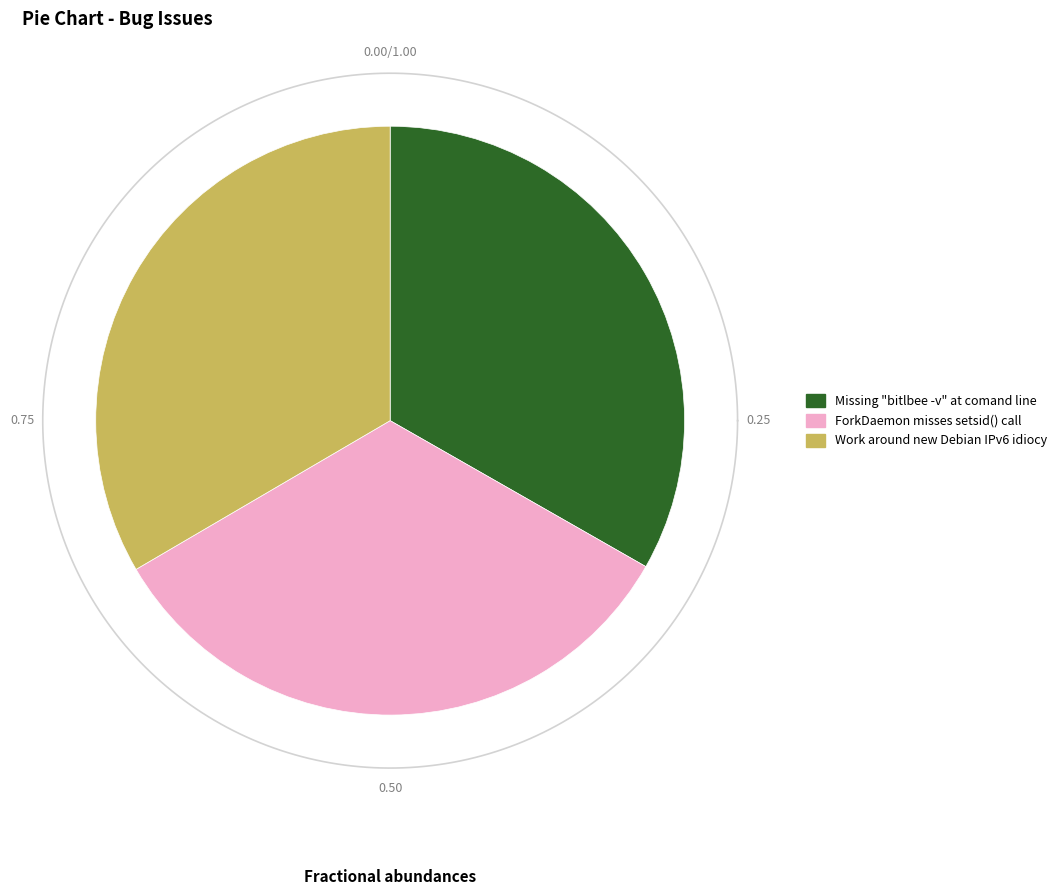

True or false: ForkDaemon misses setsid() call accounts for 33% of the total.

True